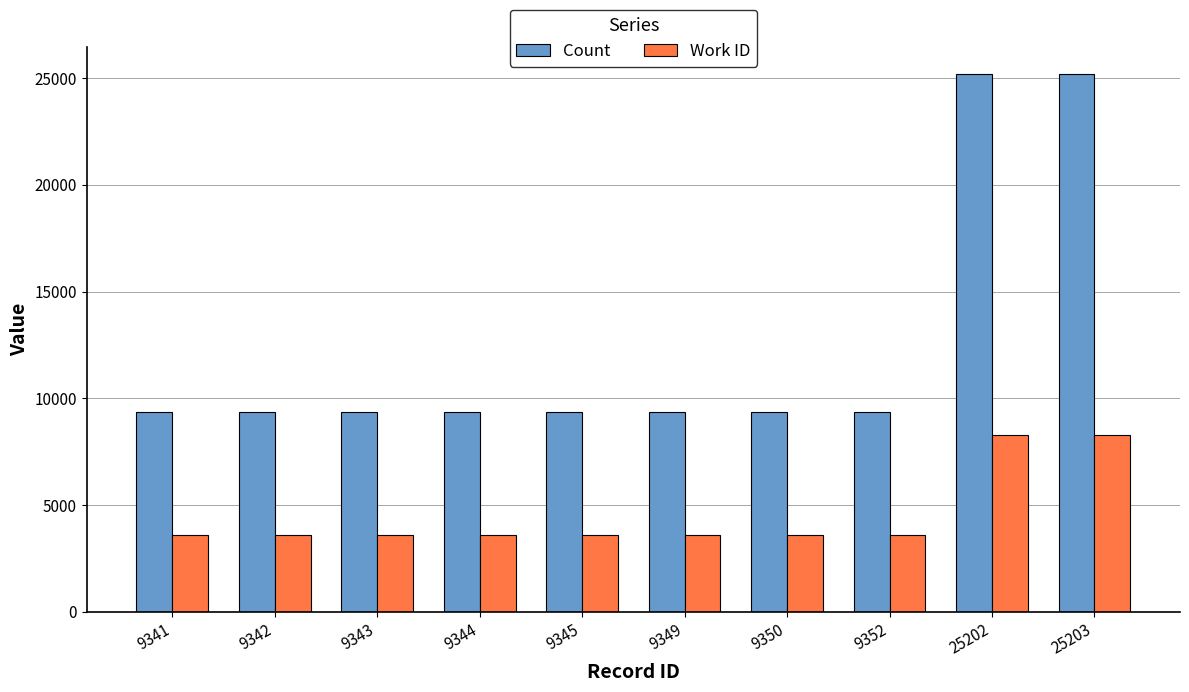

Is it true that Work ID equals 3605 at 9352?

True